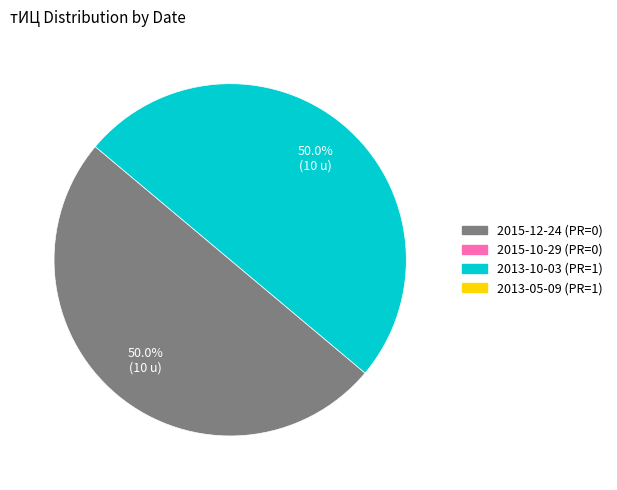

To the nearest percent, what is the average slice percentage?

50%